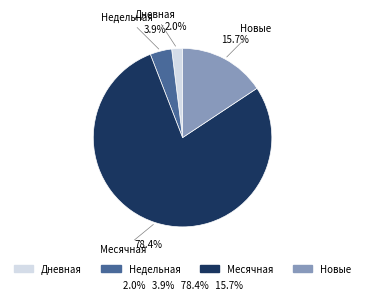

Is there any slice that represents more than half of the pie?

Yes